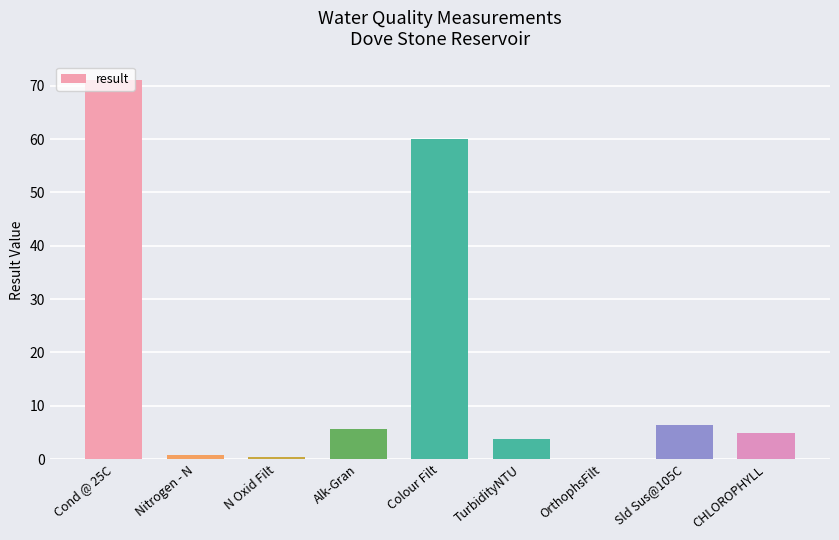

What is the change in value from Colour Filt to TurbidityNTU?

-56.3